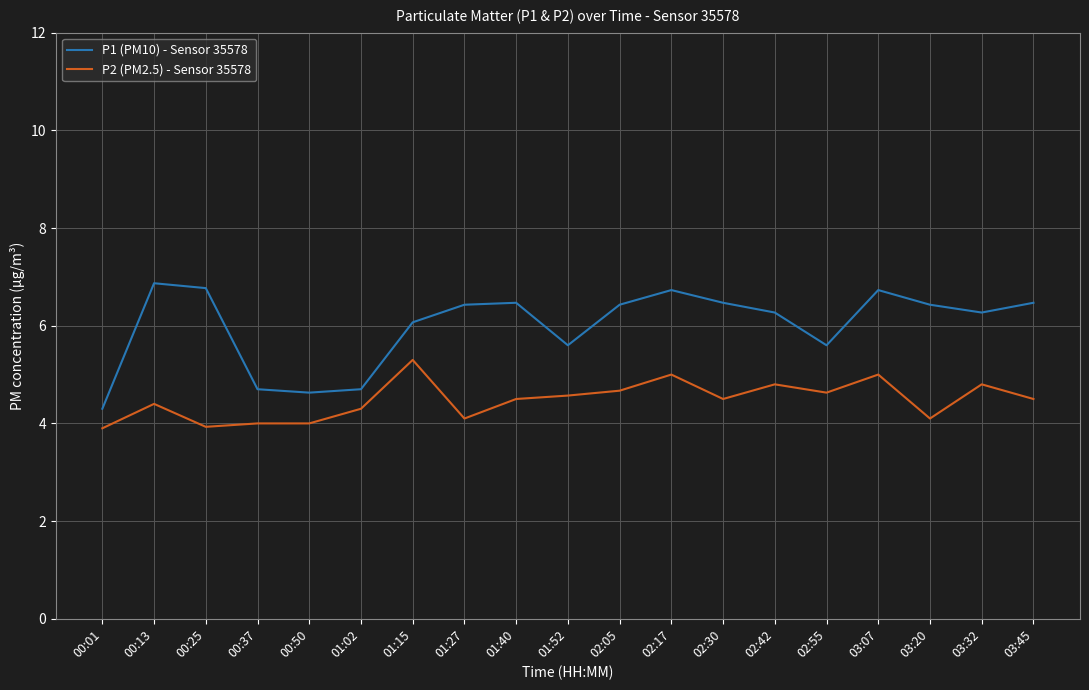

What is the maximum value shown in the chart?

6.9